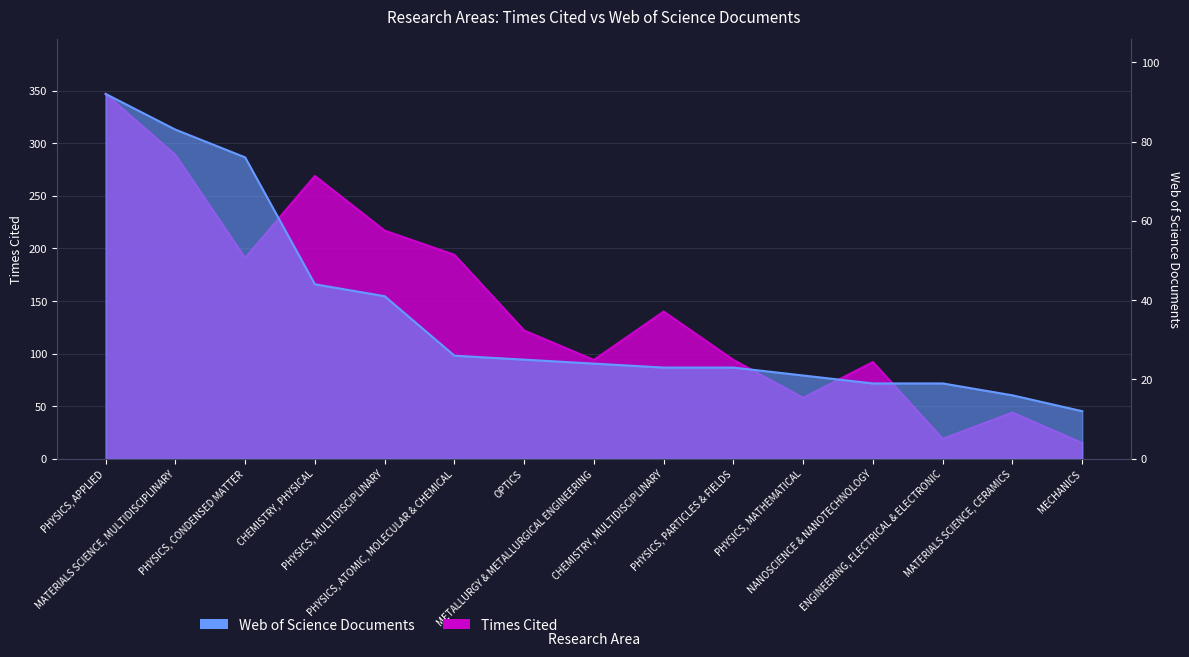

How many values in the Times Cited series exceed 122?

7